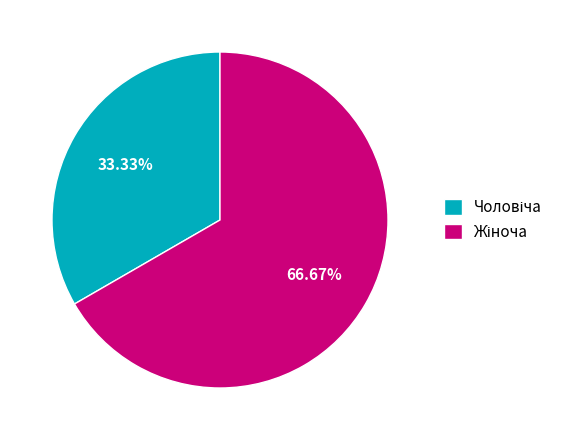

Is there any slice that represents more than half of the pie?

Yes